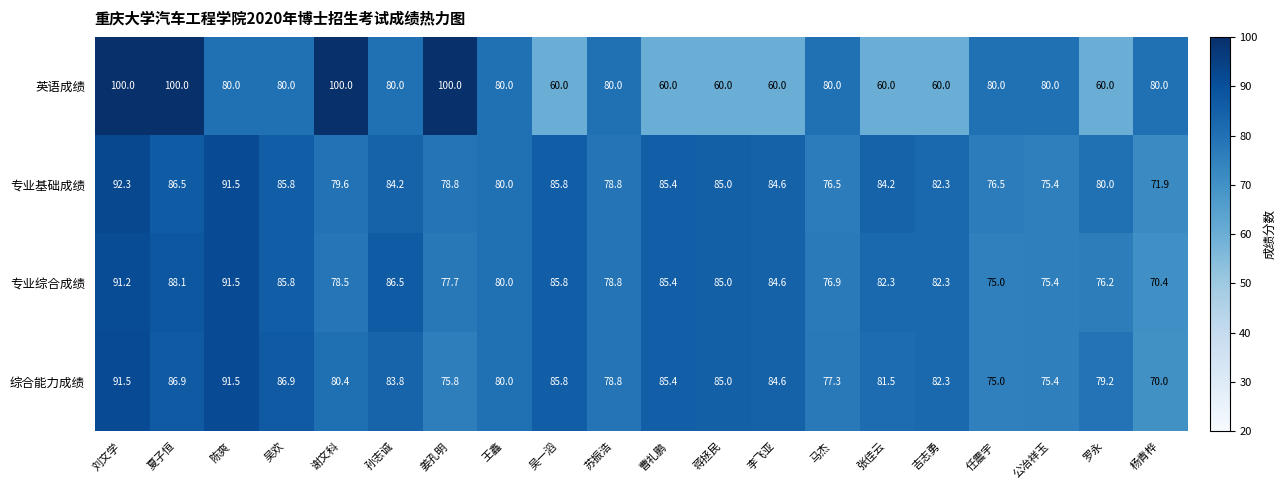

The 专业综合成绩 series shows 88.1 at 夏子恒. True or false?

True